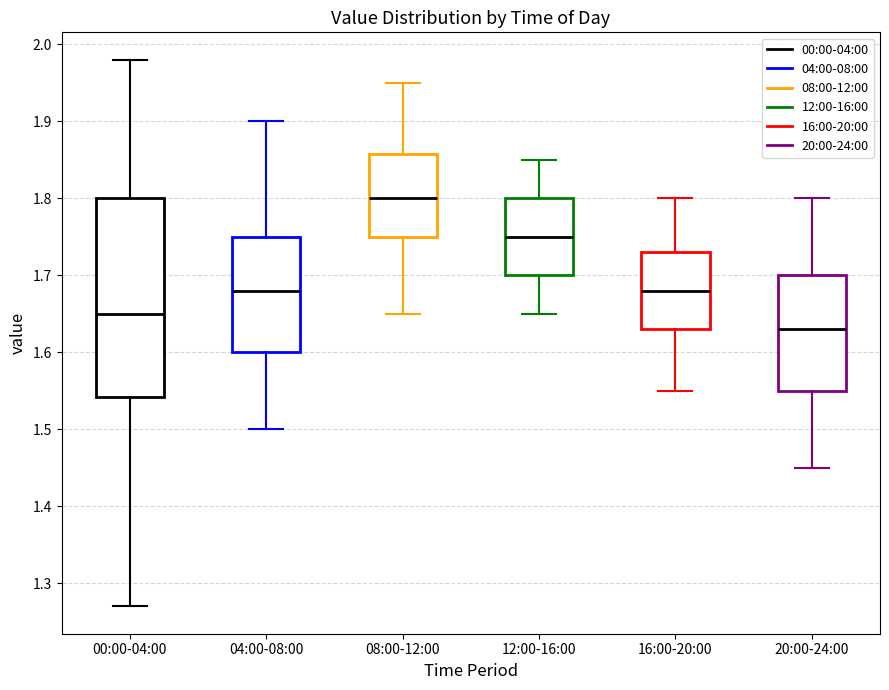

Reading left to right, transcribe this box plot: for each box, give where its median line is, the range the box spans, and where its two whiskers end, as read against the y-axis. The values are not printed on the chart, so give them approximately, as read against the axis.

00:00-04:00: median 1.65, box 1.54 to 1.80, whiskers 1.27 to 1.98
04:00-08:00: median 1.68, box 1.60 to 1.75, whiskers 1.50 to 1.90
08:00-12:00: median 1.80, box 1.75 to 1.86, whiskers 1.65 to 1.95
12:00-16:00: median 1.75, box 1.70 to 1.80, whiskers 1.65 to 1.85
16:00-20:00: median 1.68, box 1.63 to 1.73, whiskers 1.55 to 1.80
20:00-24:00: median 1.63, box 1.55 to 1.70, whiskers 1.45 to 1.80